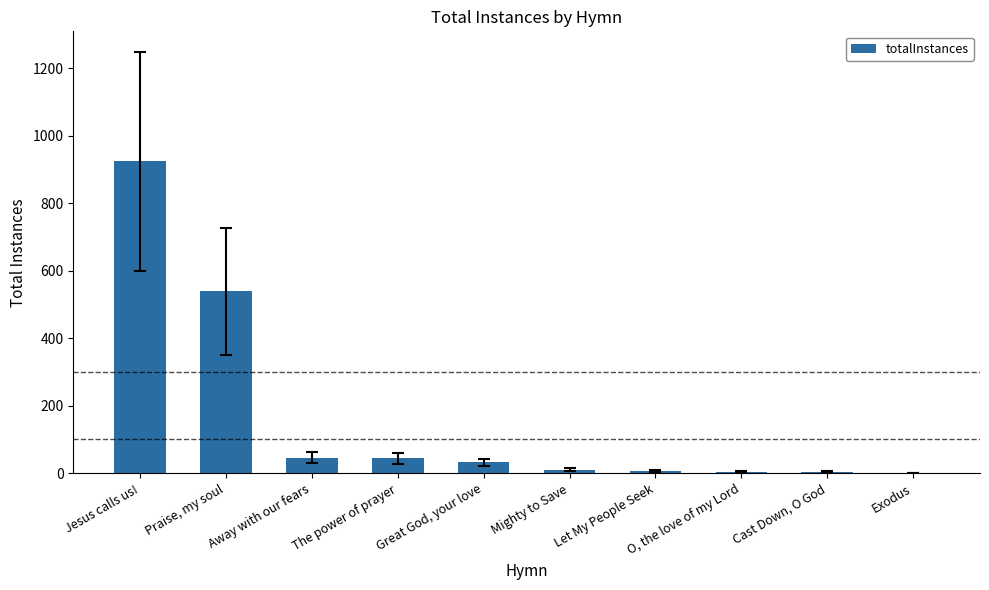

Where is the data nearest to the value 462?

Praise, my soul